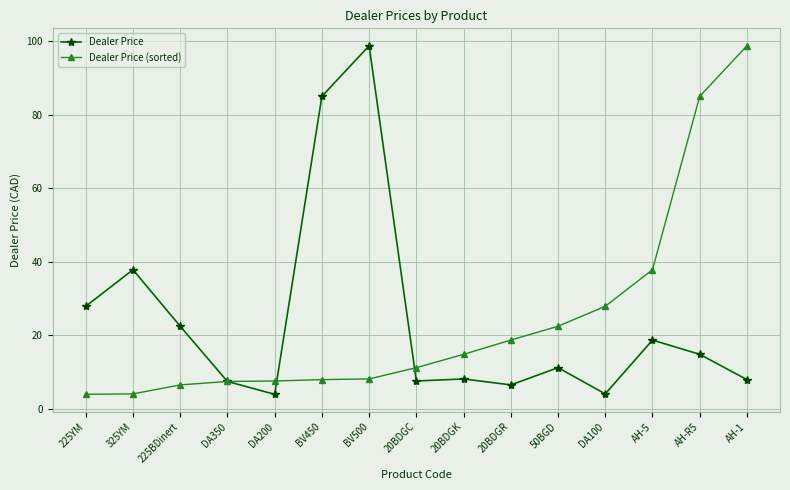

Read the Dealer Price value at AH-5.

18.7